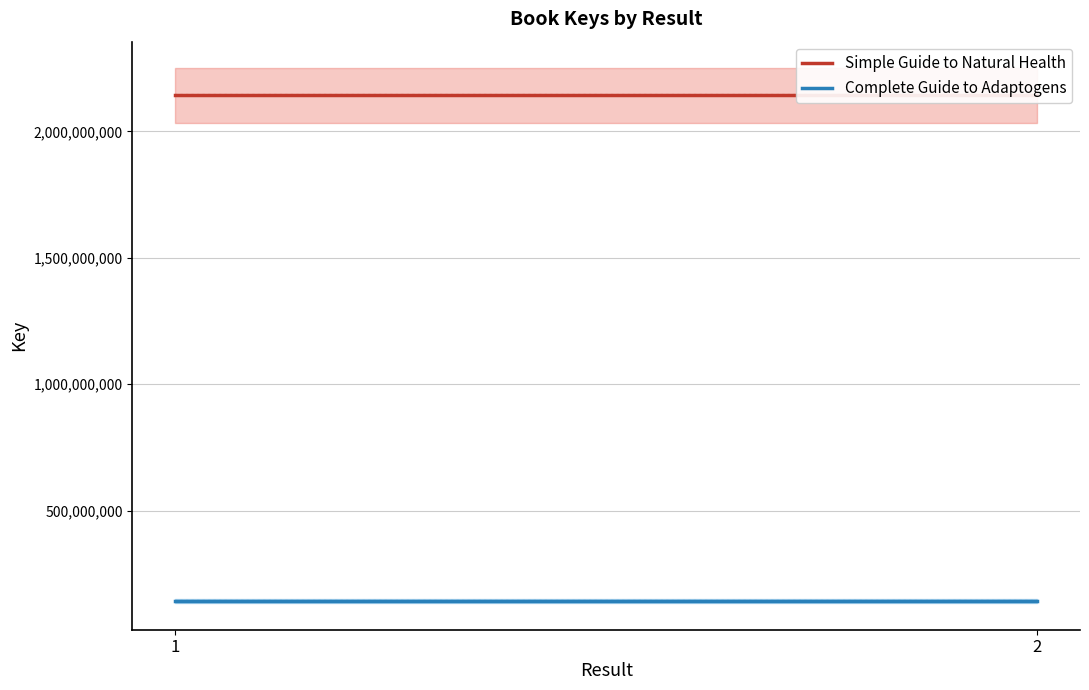

Which series has the largest total across all categories?

Simple Guide to Natural Health